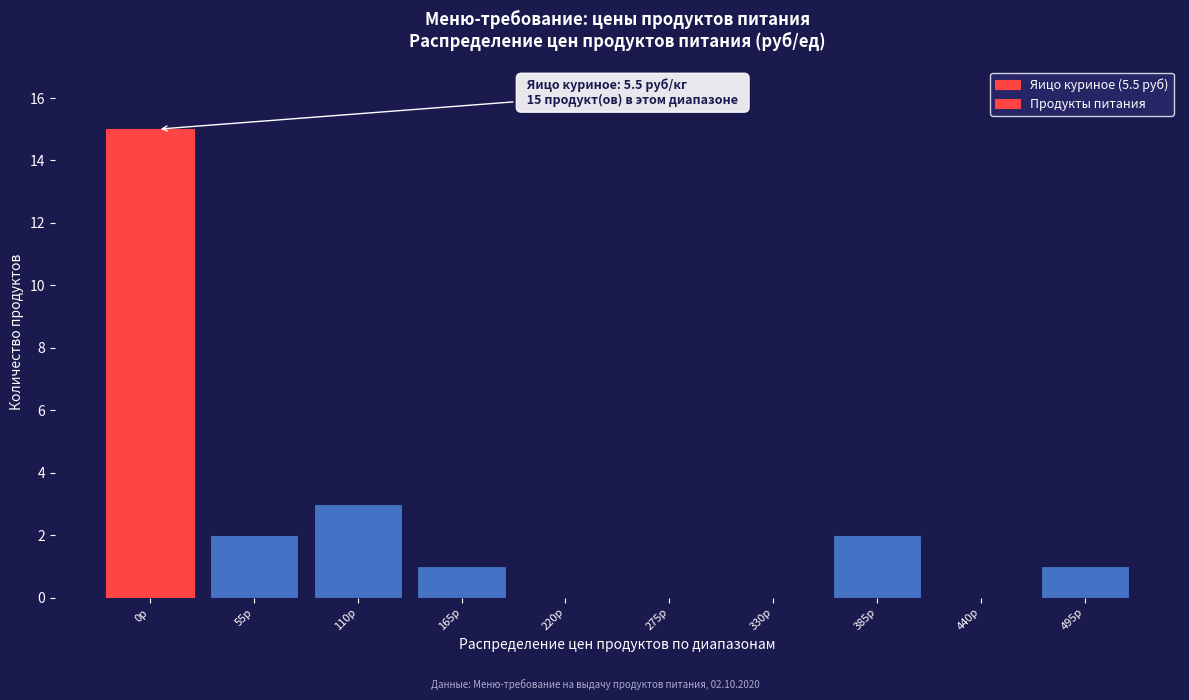

Reading left to right, transcribe all the data shown in this chart.

0р=15	55р=2	110р=3	165р=1	220р=0	275р=0	330р=0	385р=2	440р=0	495р=1